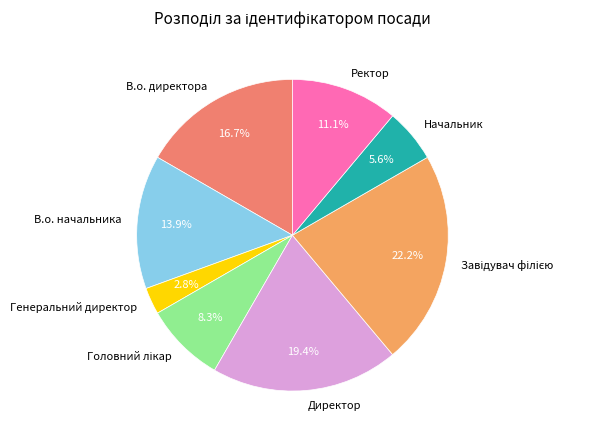

Which category has the smallest portion of the pie?

Генеральний директор